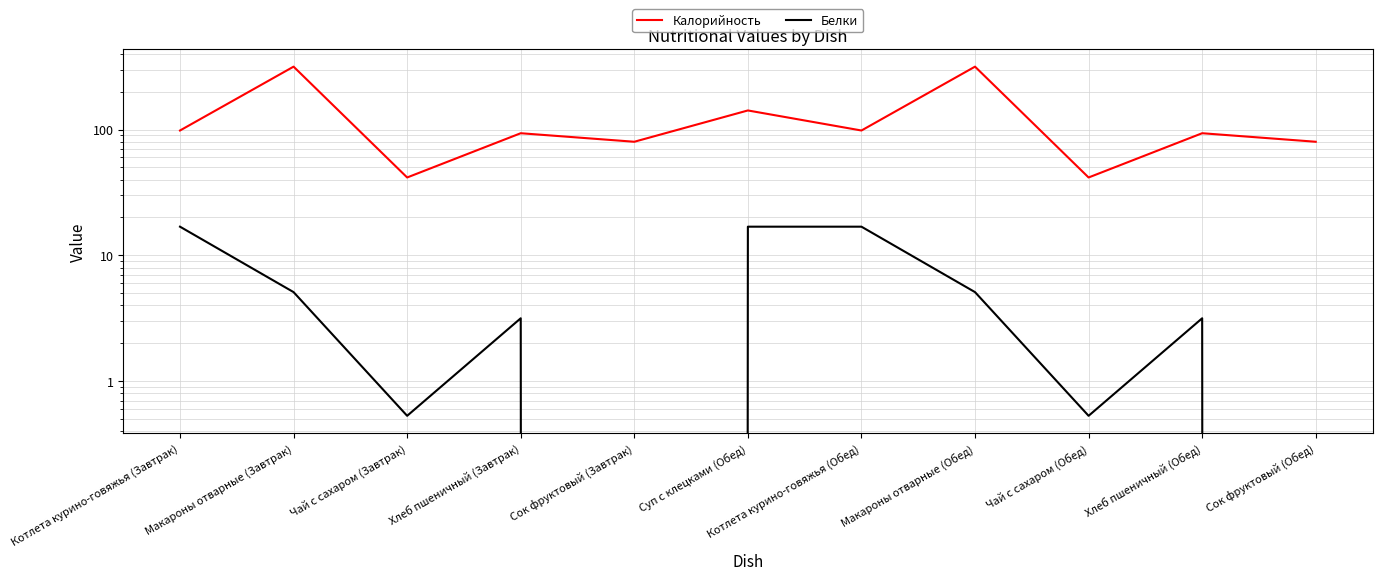

True or false: Калорийность and Белки intersect in this chart.

False